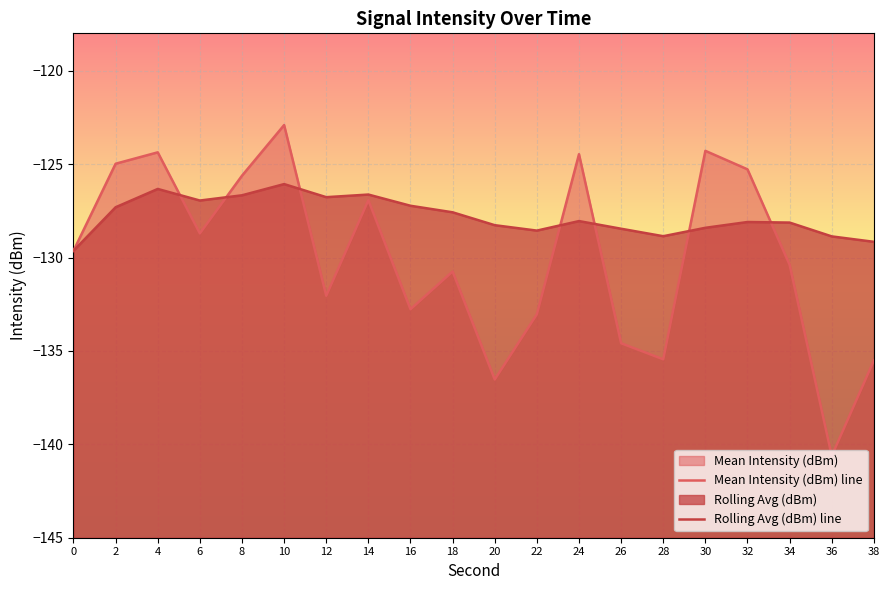

At 24, list the series in order from largest to smallest.

Mean Intensity (dBm) line, Rolling Avg (dBm) line